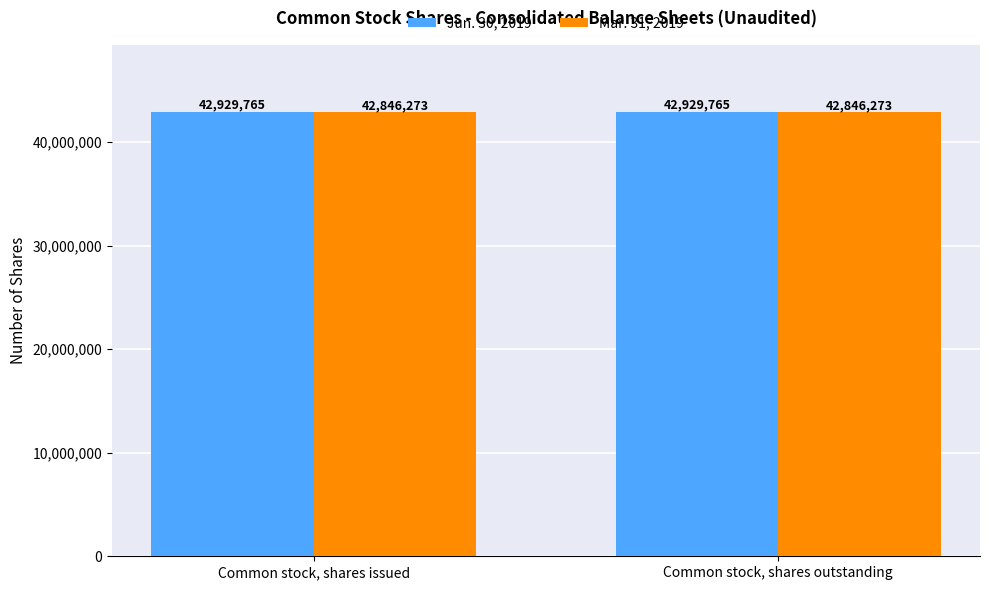

What is the sum of all Mar. 31, 2019 values?

85692546